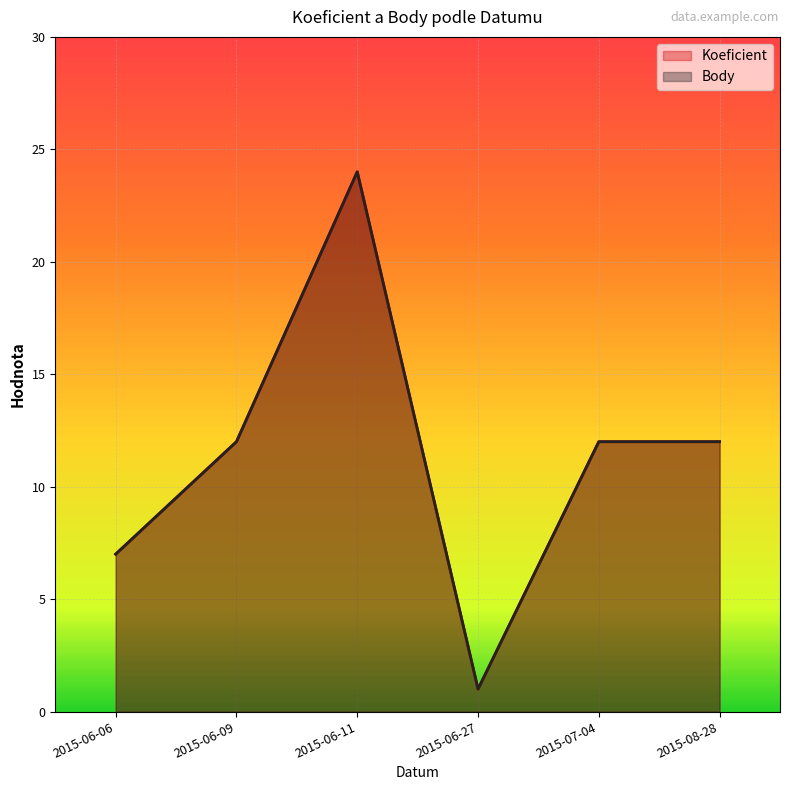

What is the minimum value for Koeficient?

1